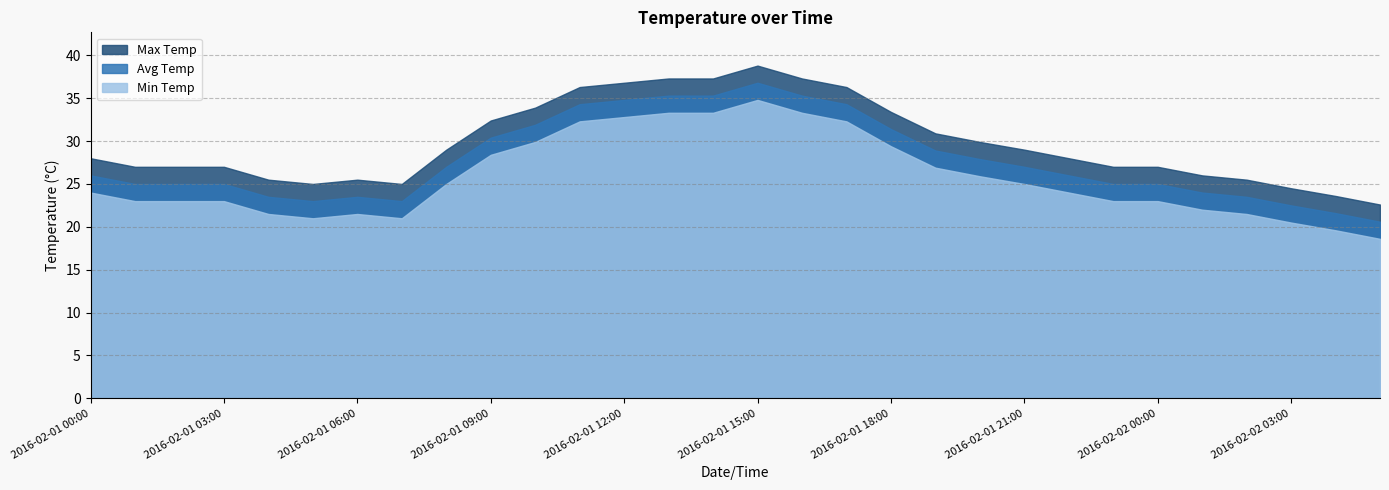

True or false: Min Temp has a value of 7.1 at 2016-02-01 09:00.

False